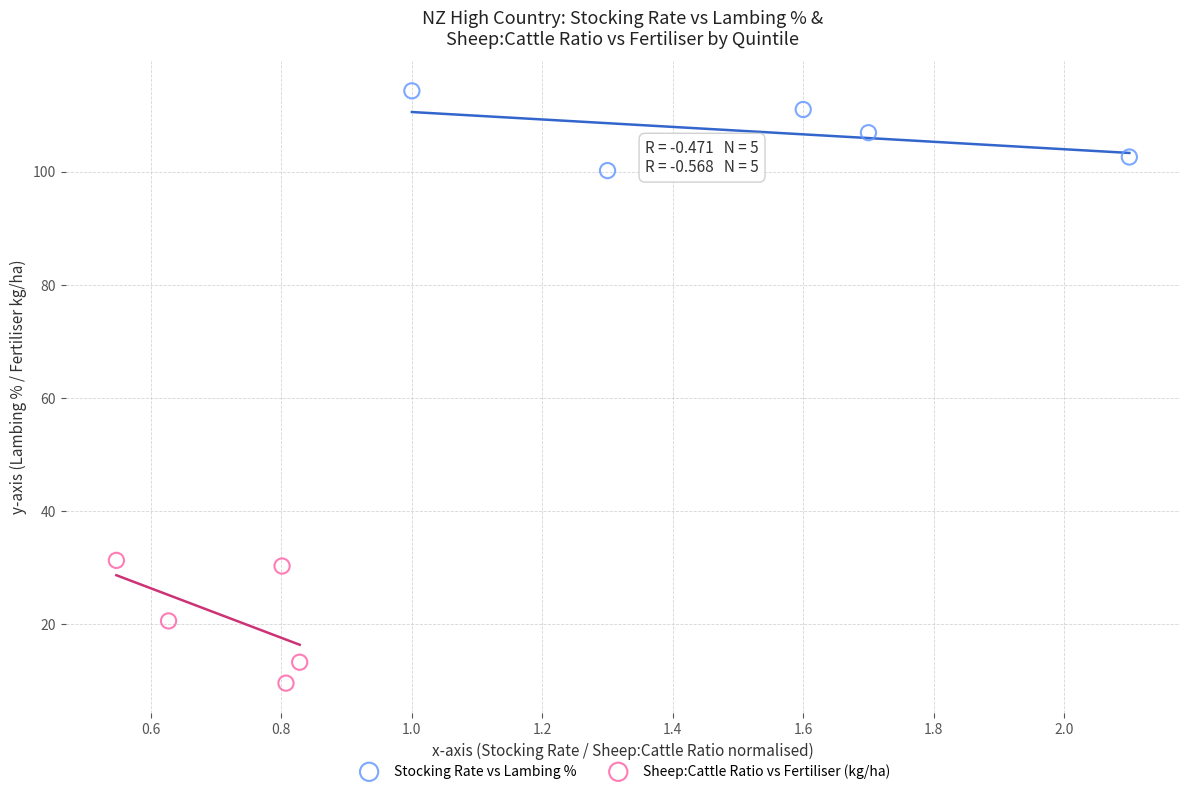

Which series has the largest Y range (max minus min)?

Sheep:Cattle Ratio vs Fertiliser (kg/ha)